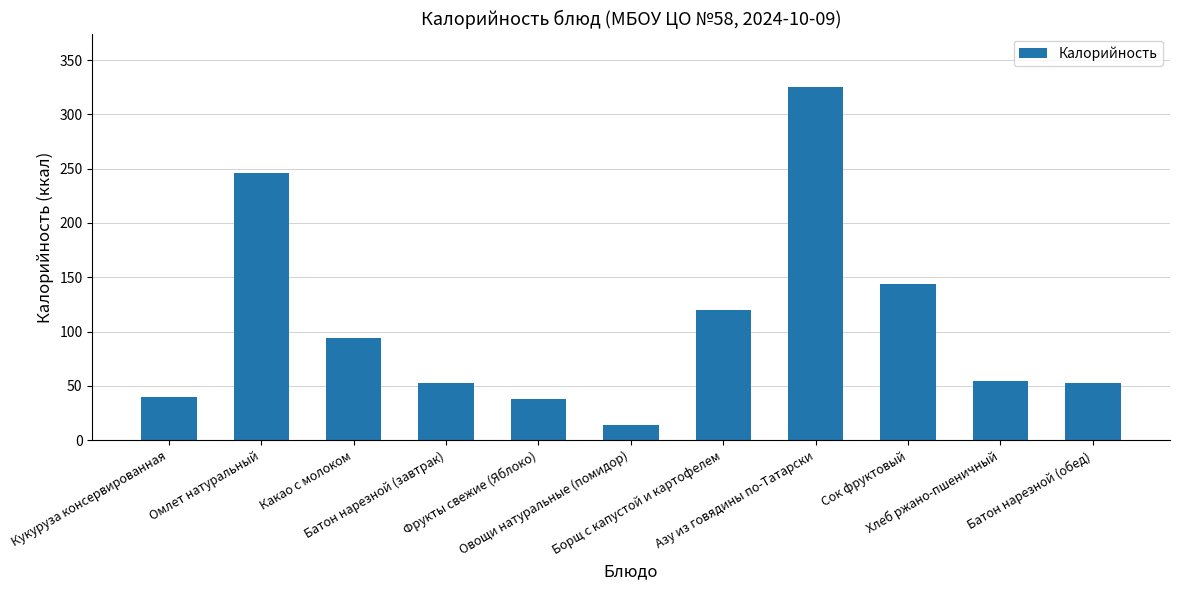

Count the number of categories in the chart.

11